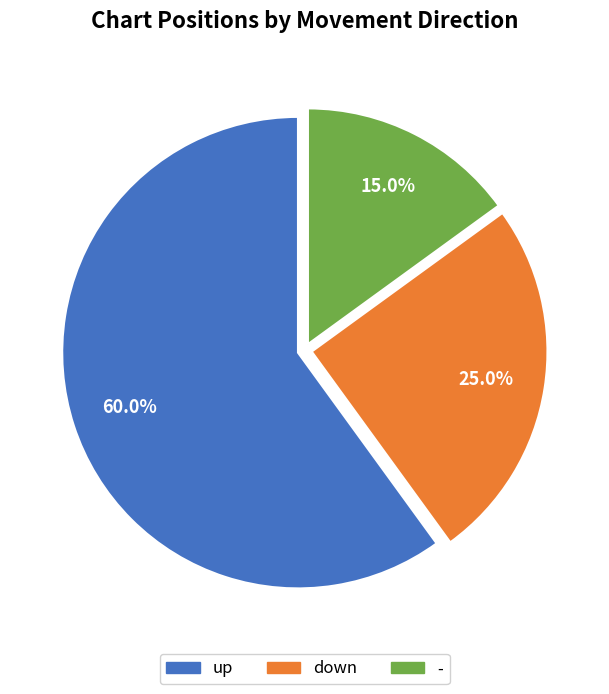

What is the largest slice in the pie chart?

up